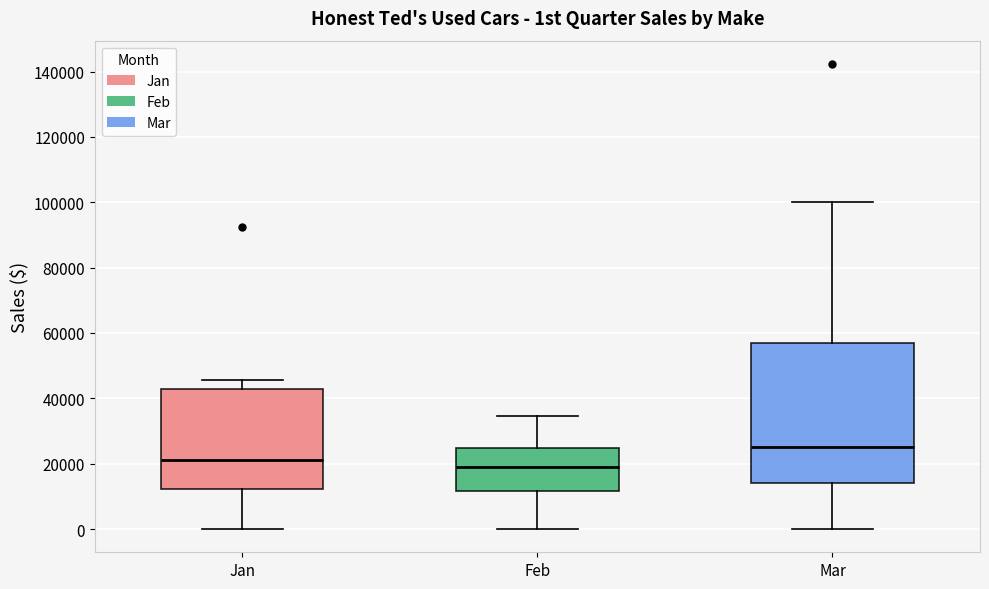

Reading left to right, transcribe this box plot: for each box, give where its median line is, the range the box spans, and where its two whiskers end, as read against the y-axis. The values are not printed on the chart, so give them approximately, as read against the axis.

Jan: median 22000, box 12000 to 42000, whiskers 0 to 46000
Feb: median 18000, box 12000 to 24000, whiskers 0 to 34000
Mar: median 26000, box 14000 to 56000, whiskers 0 to 100000